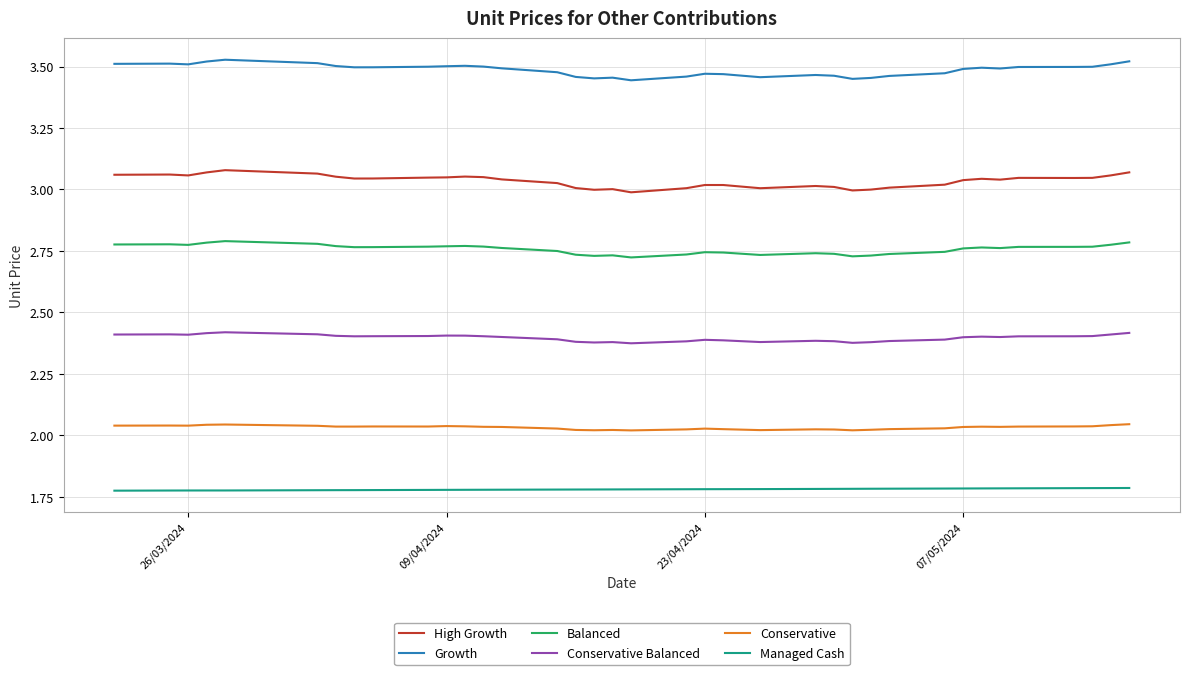

Count the Growth values in the range 3 to 4.

37